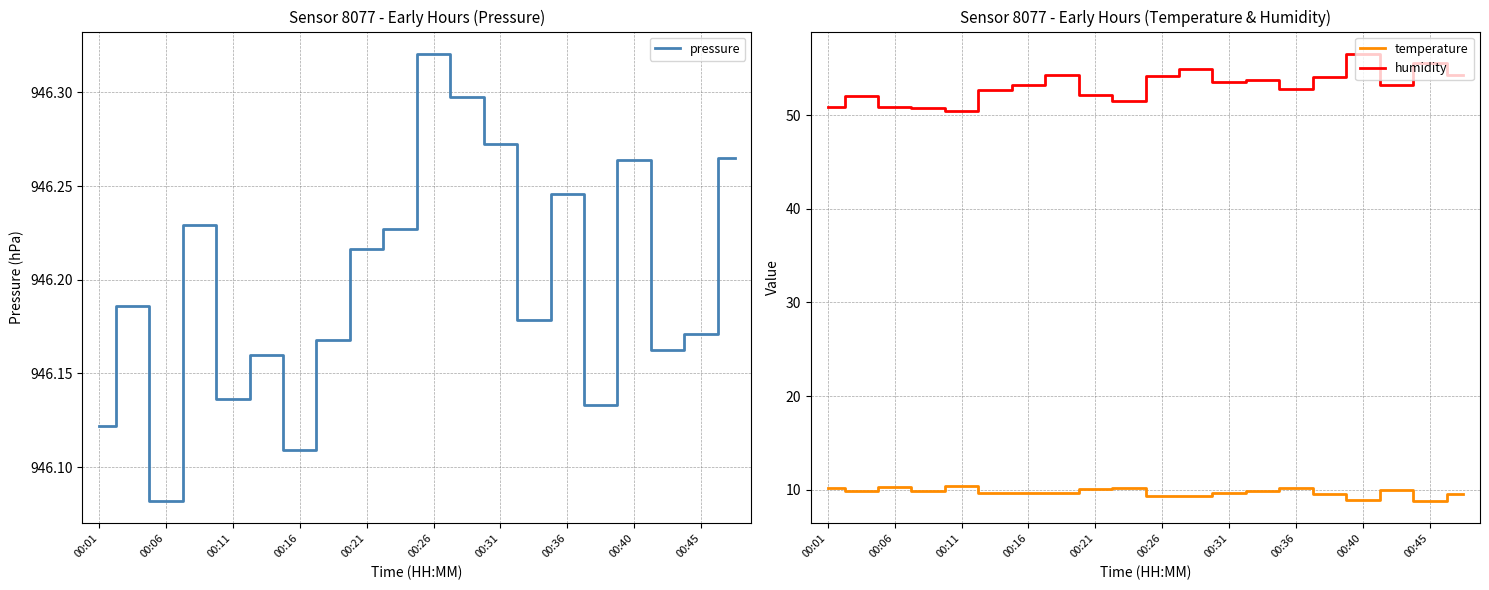

Count the number of categories in the chart.

20